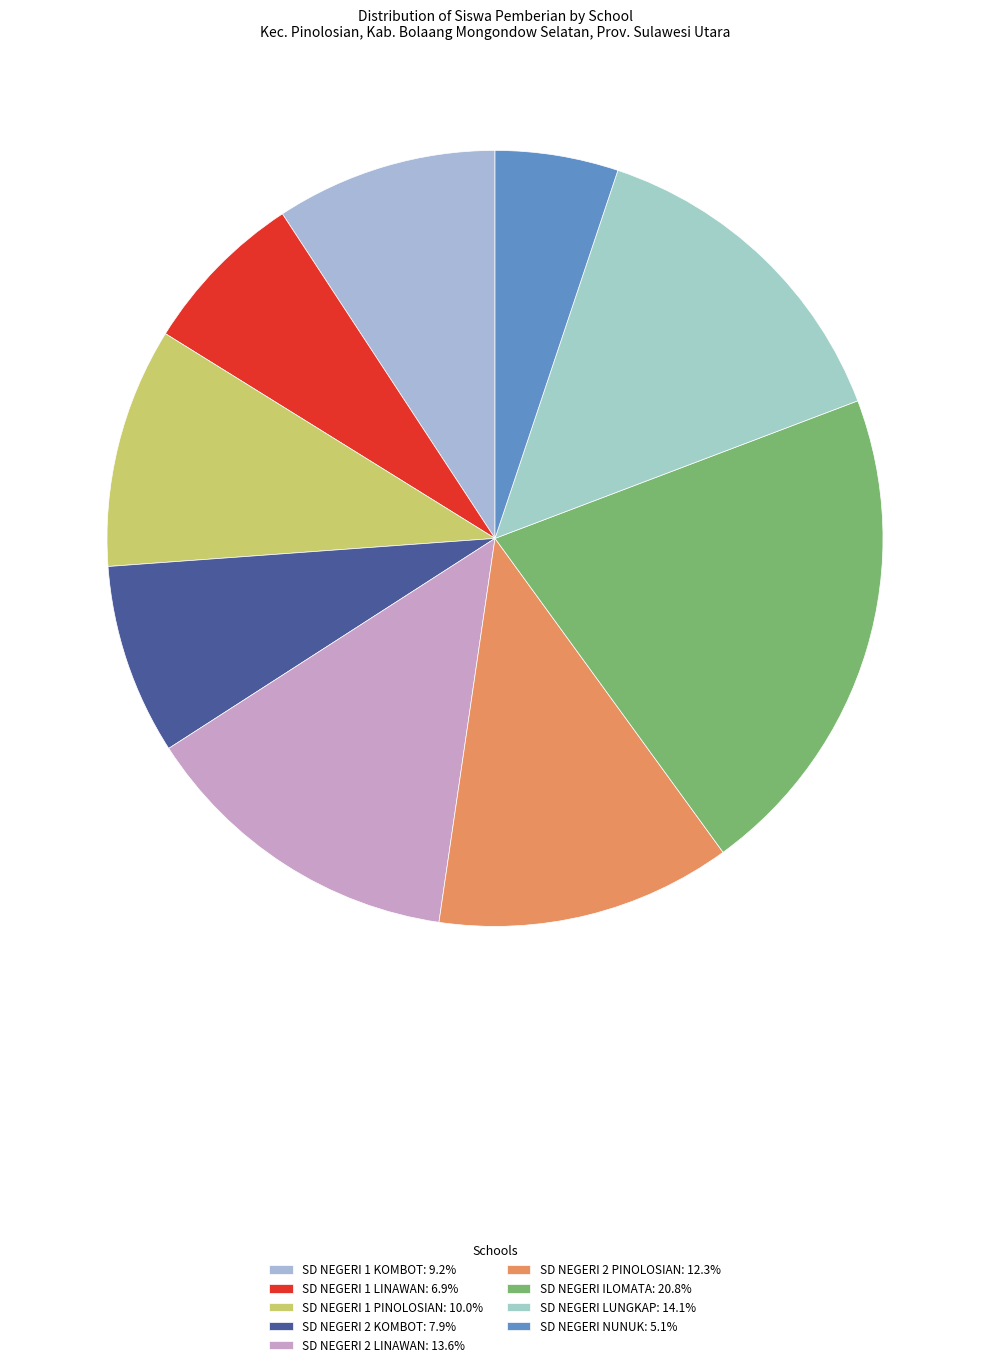

Does SD NEGERI 2 PINOLOSIAN account for over 50% of the chart?

No